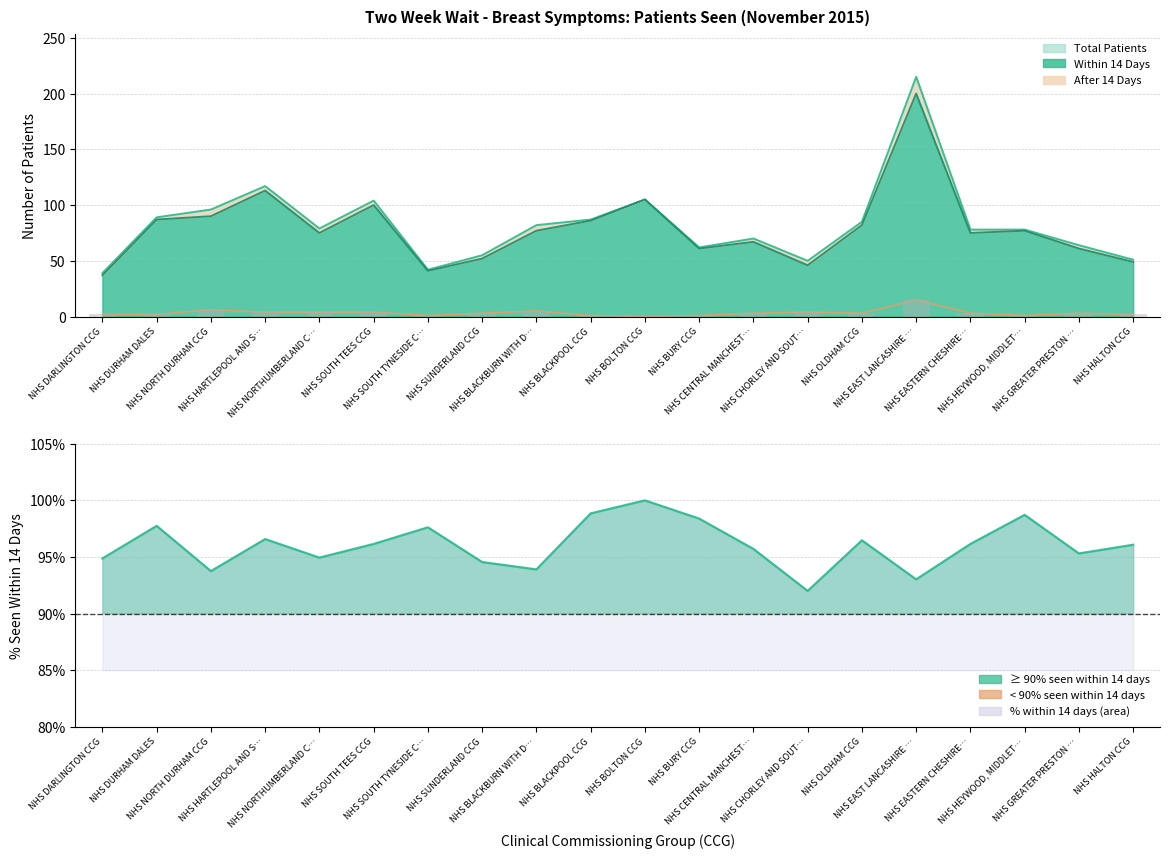

The value of Within 14 Days at NHS HEYWOOD, MIDDLET… is 77. True or false?

True